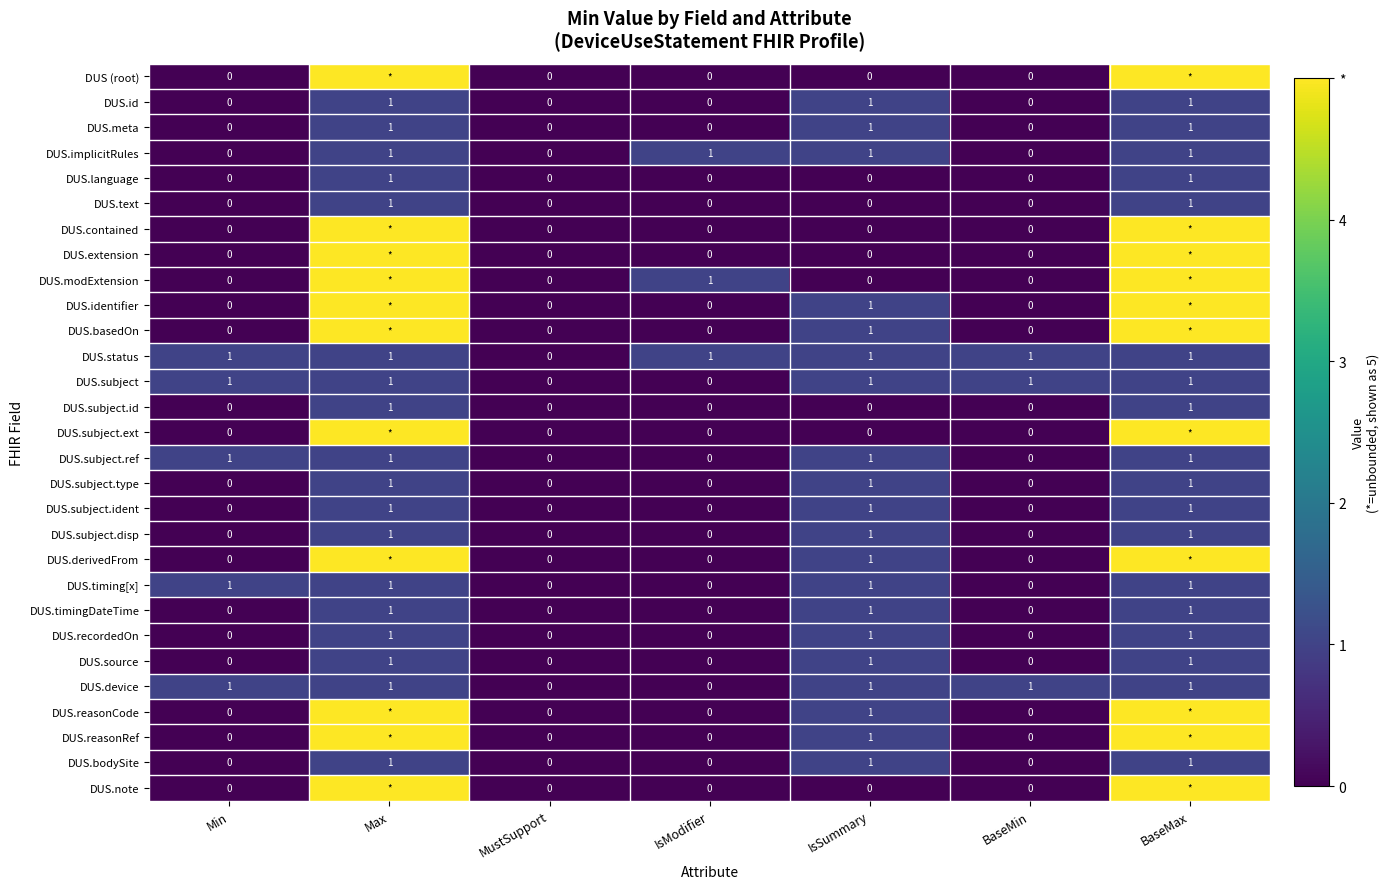

What is the difference between the maximum and minimum values in the DUS.language series?

1